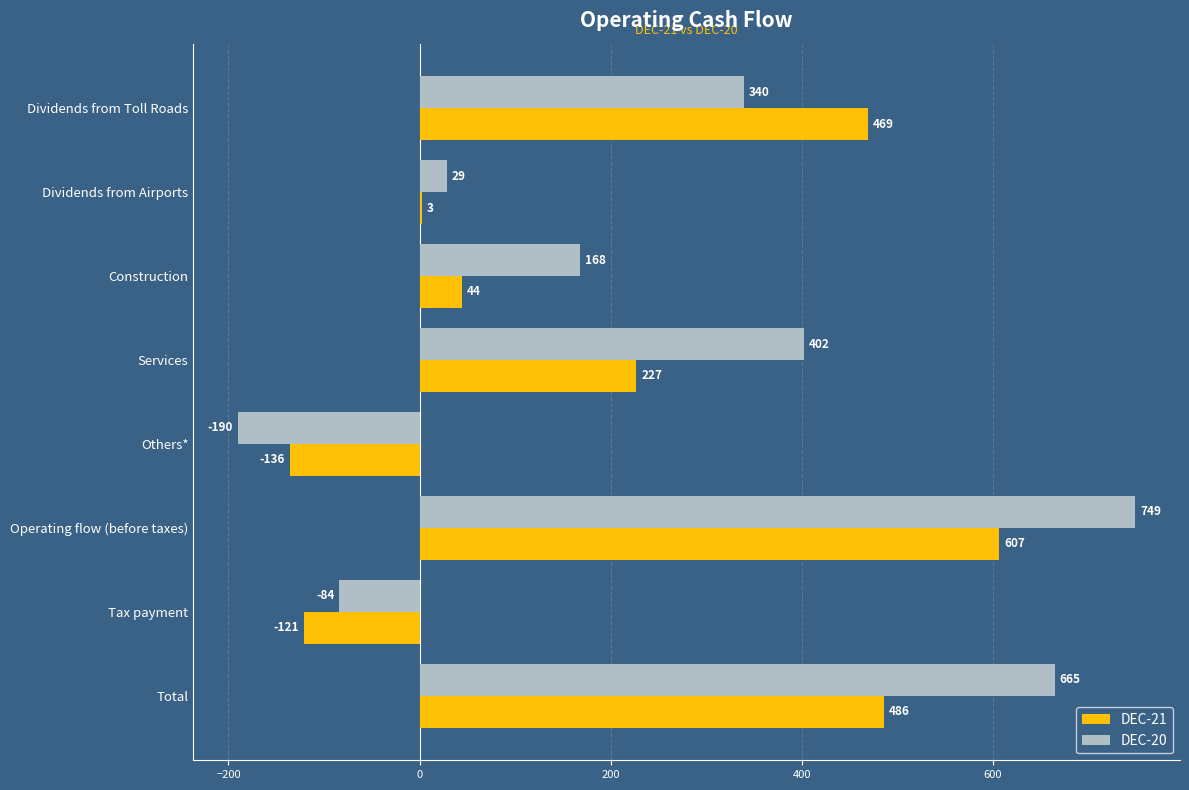

Between Construction and Operating flow (before taxes), which series saw the biggest shift?

DEC-20